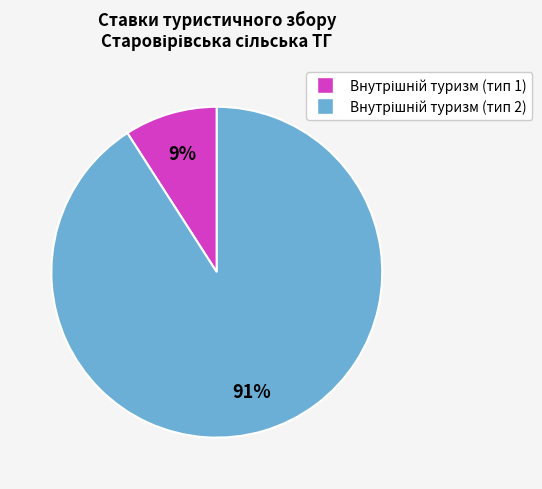

Does any single category account for the majority?

Yes